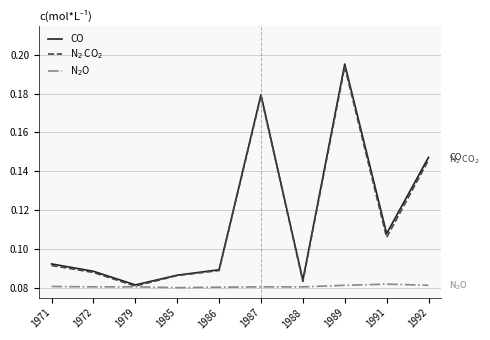

At which category is the sum across all series the highest?

1989